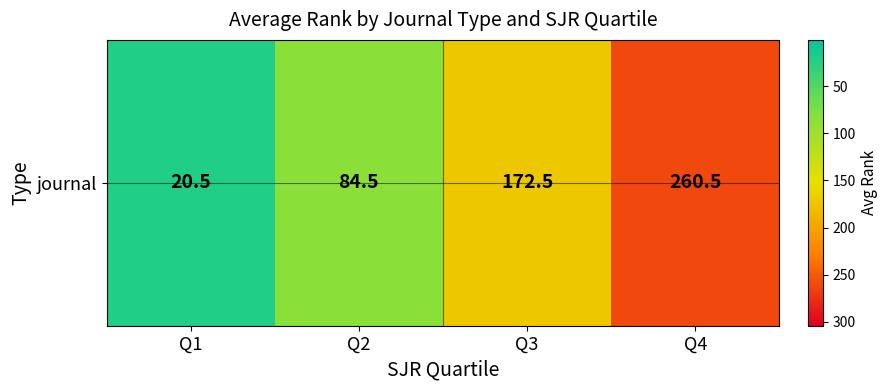

At which label is the value closest to 140?

Q3